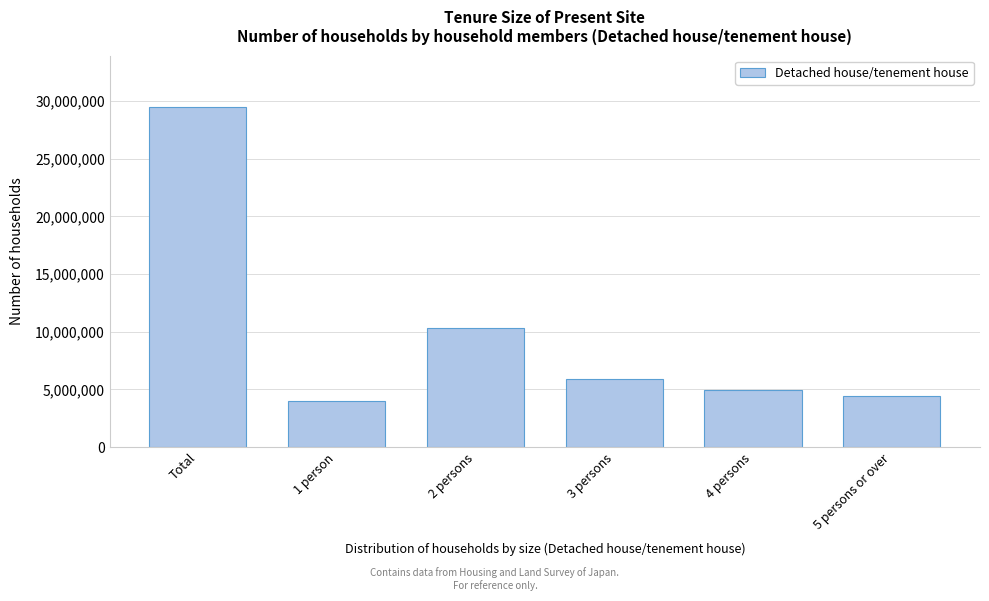

Reading left to right, transcribe all the data shown in this chart.

Total=29507000	1 person=3978000	2 persons=10305000	3 persons=5913000	4 persons=4919000	5 persons or over=4391000